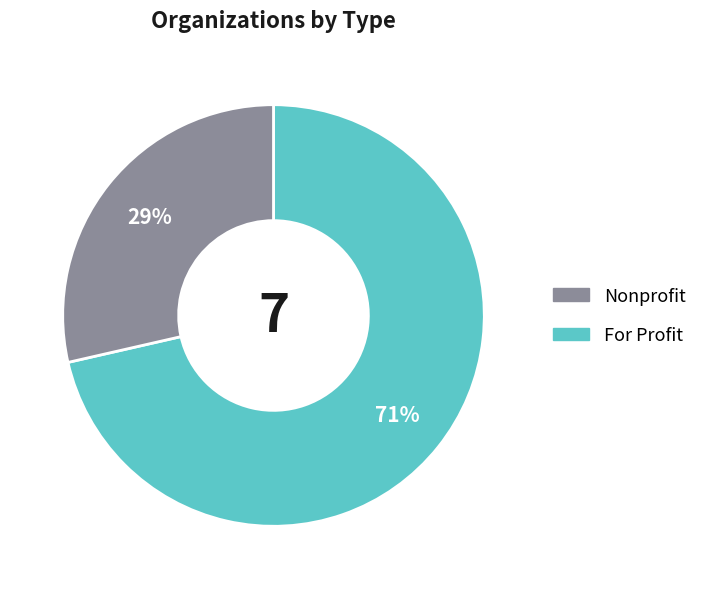

Count the number of slices in the pie.

2